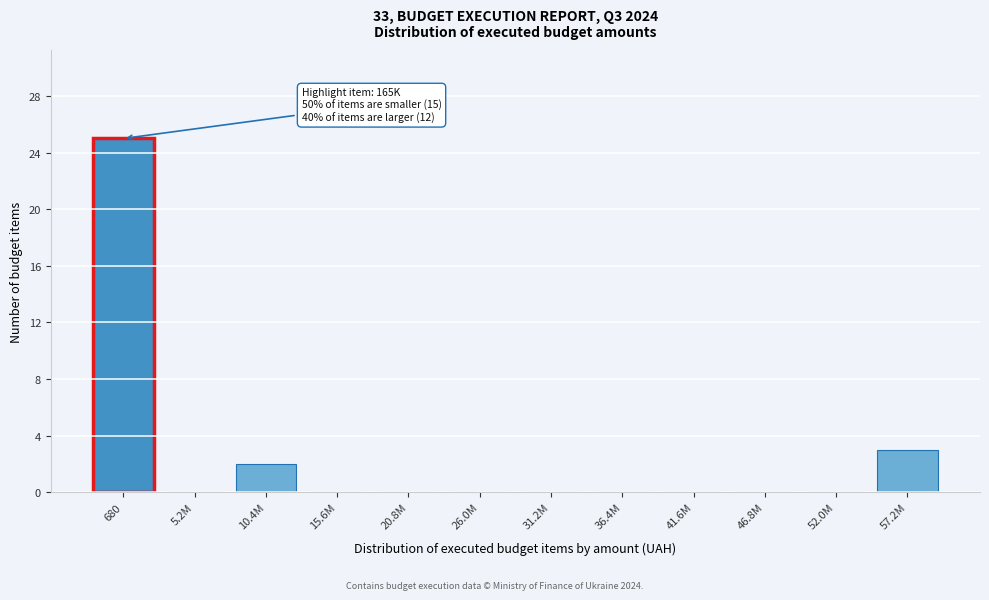

Reading right to left, extract all data points from this chart.

57.2M=3	52.0M=0	46.8M=0	41.6M=0	36.4M=0	31.2M=0	26.0M=0	20.8M=0	15.6M=0	10.4M=2	5.2M=0	680=25